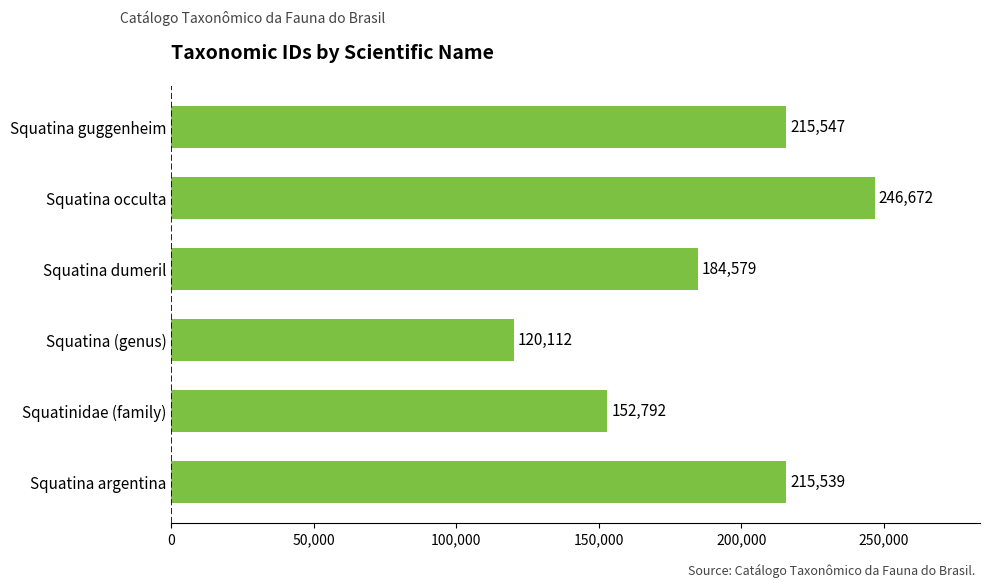

List the labels in order of value, largest first.

Squatina occulta, Squatina guggenheim, Squatina argentina, Squatina dumeril, Squatinidae (family), Squatina (genus)